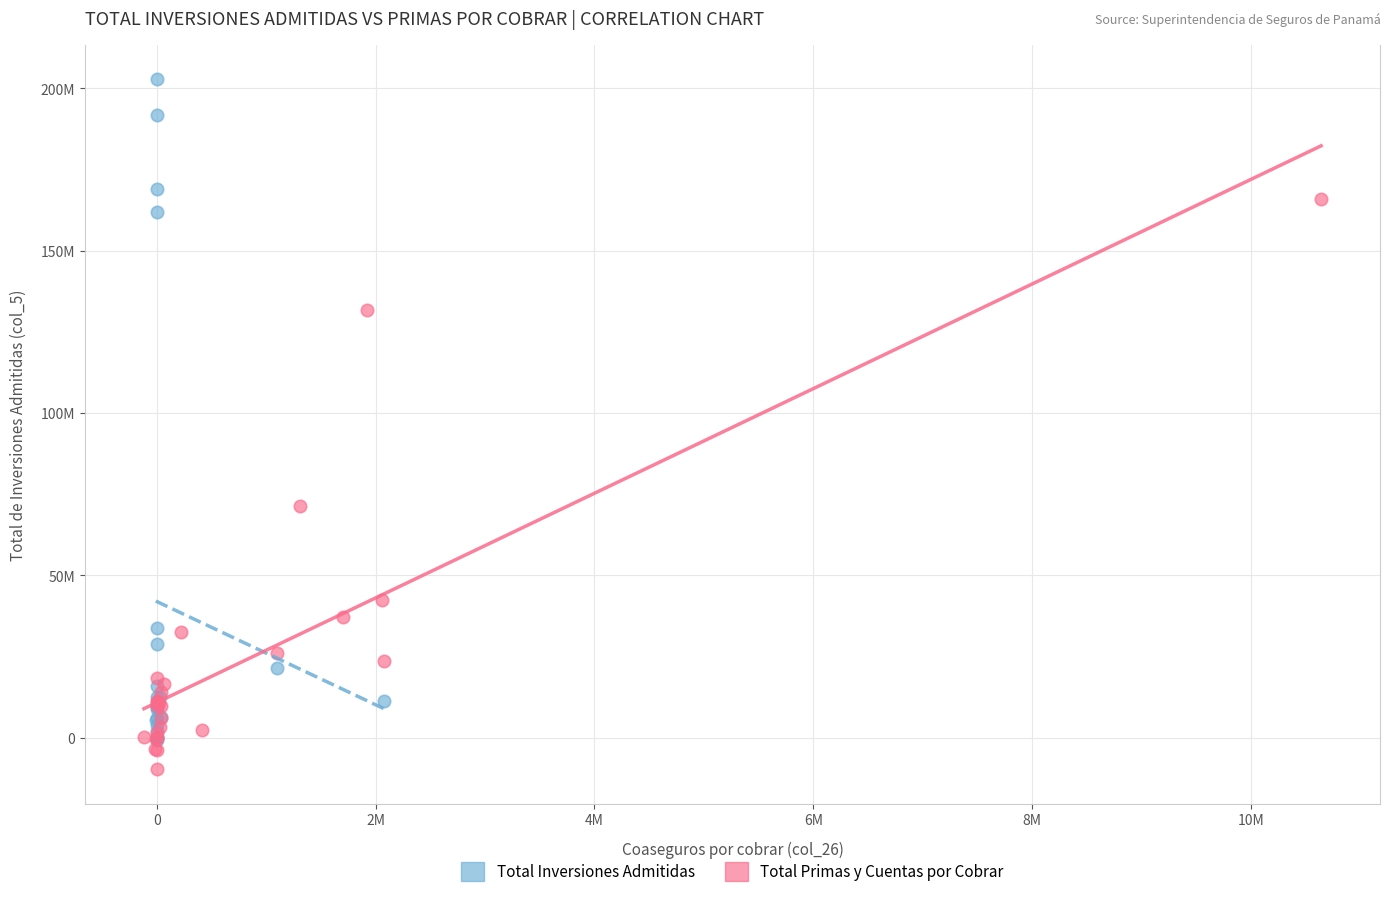

Which series reaches the minimum Y coordinate?

Total Primas y Cuentas por Cobrar